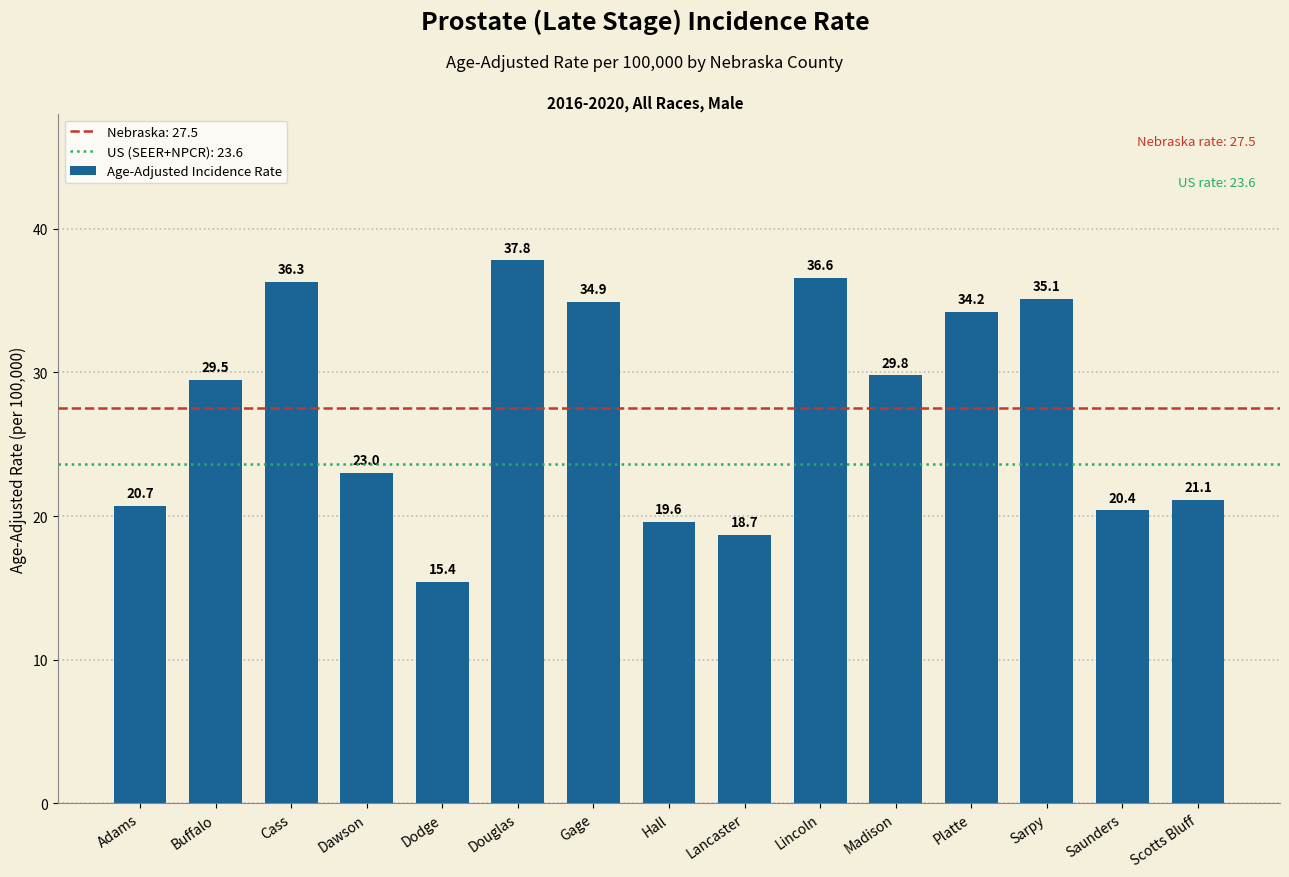

How many values are below 29?

7